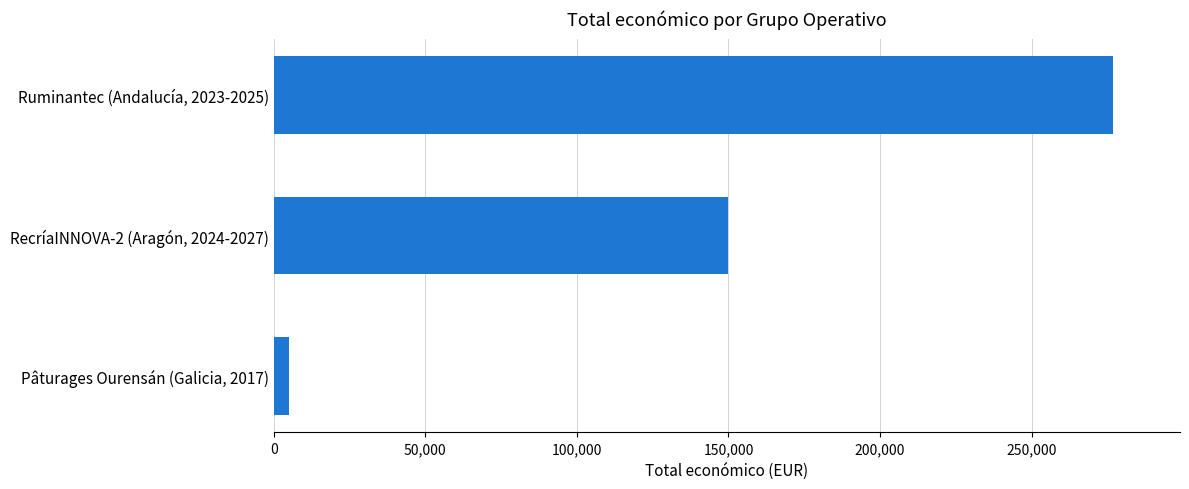

The value at Ruminantec (Andalucía, 2023-2025) is 120231. True or false?

False